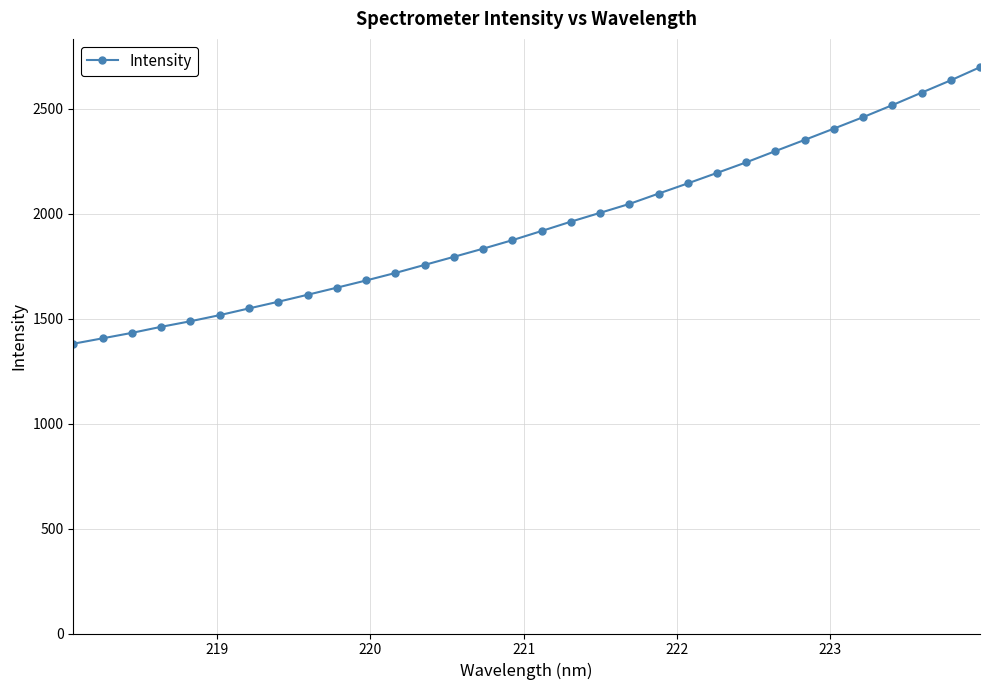

Reading left to right, extract all data points from this chart.

1380.8	1406.6	1432.6	1461.5	1488.0	1517.1	1549.1	1580.9	1614.1	1647.9	1682.3	1718.0	1756.4	1794.9	1833.8	1874.3	1918.0	1962.4	2004.6	2046.9	2096.2	2145.0	2194.9	2245.3	2299.1	2352.2	2406.1	2460.7	2517.9	2577.3	2636.2	2698.6